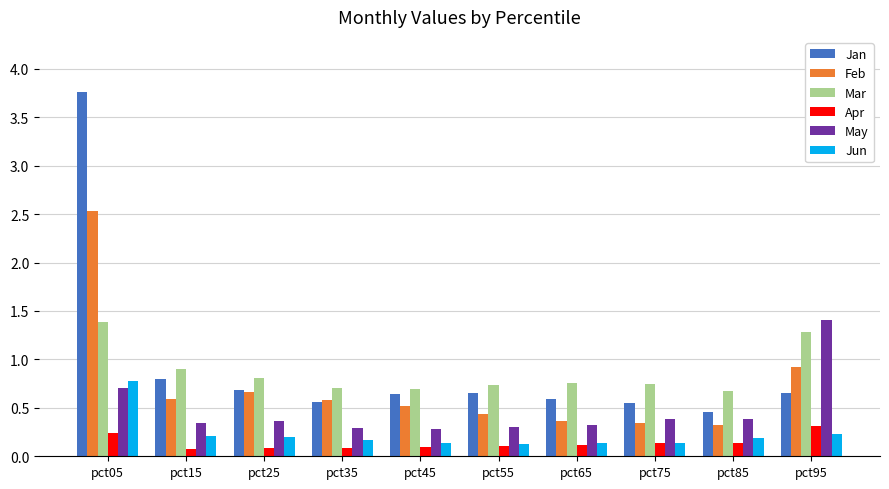

What is the sum of all Apr values?

1.4